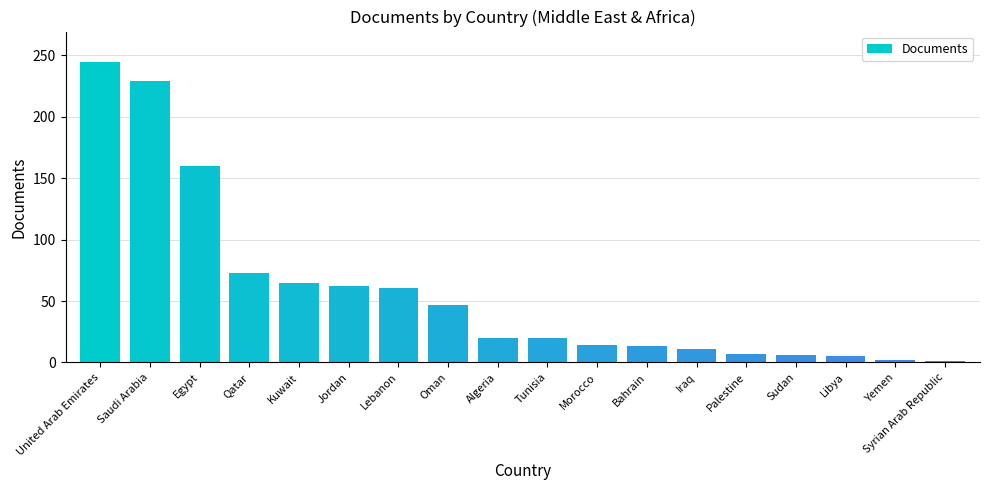

How many bars are there in total?

18